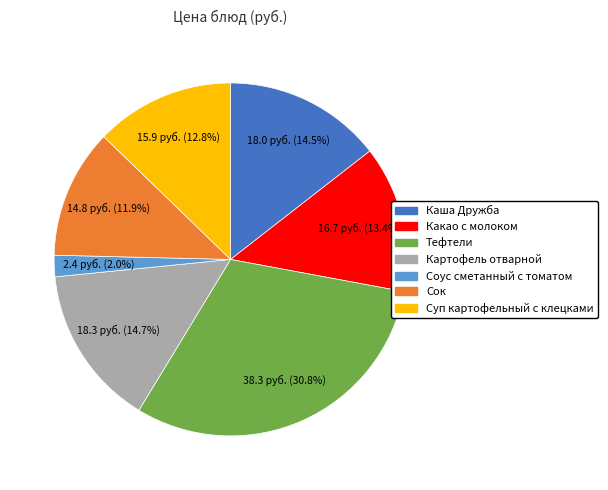

The Картофель отварной slice represents 6% of the pie. True or false?

False